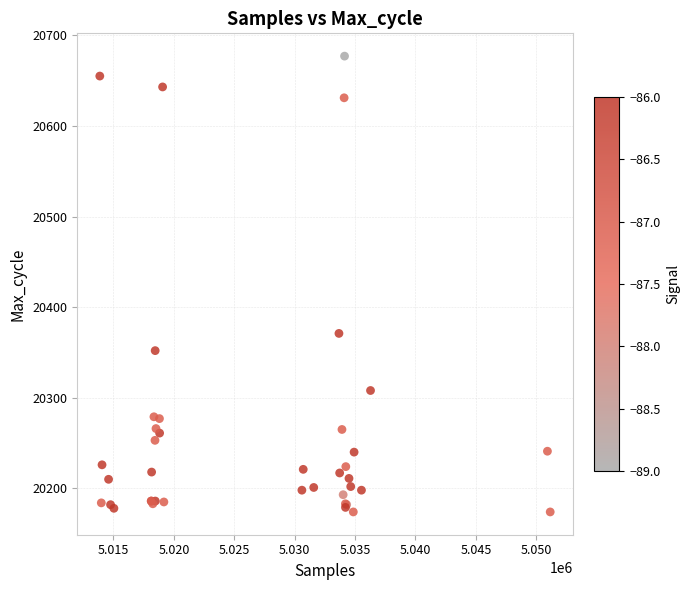

What Y value in the scatter plot is closest to 20425?

20371